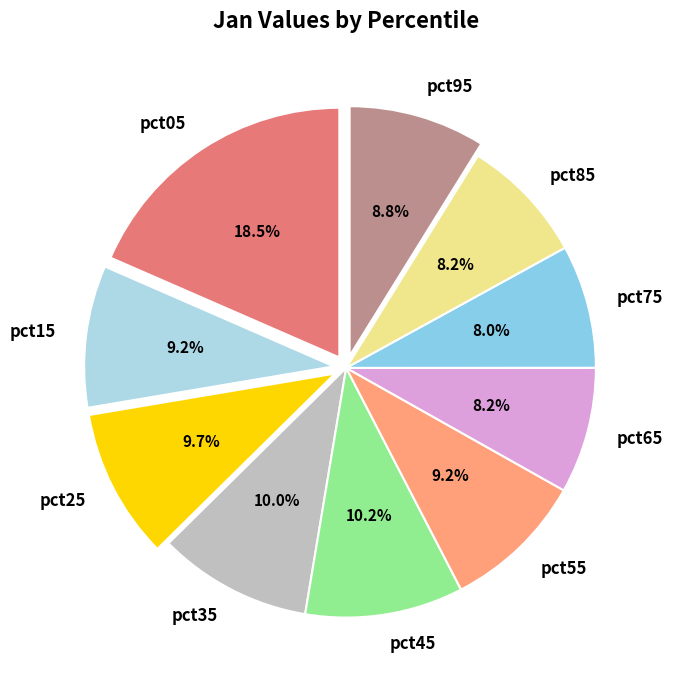

To the nearest percent, what is the difference between the pct25 and pct75 slice percentages?

2%